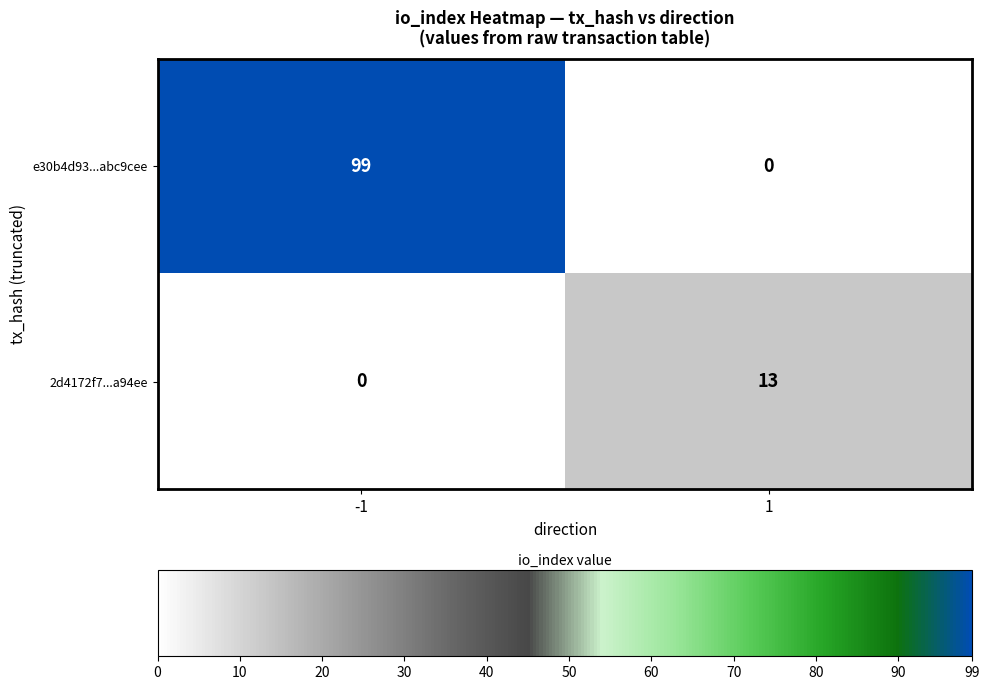

List the series in order of their peak value, lowest first.

2d4172f7...a94ee, e30b4d93...abc9cee